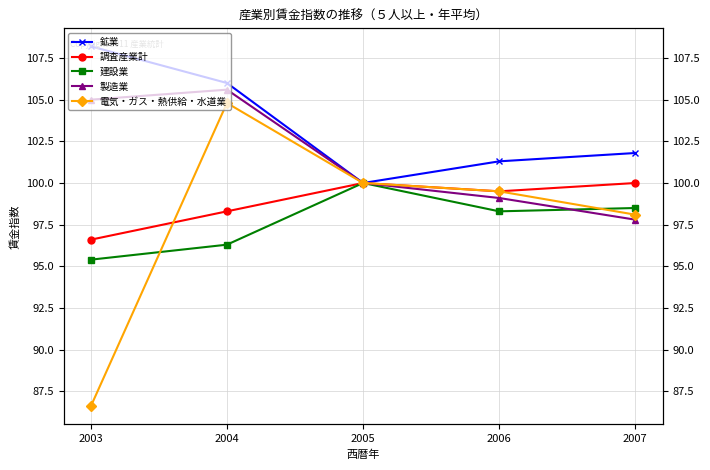

Which label corresponds to the largest value in the chart?

2003